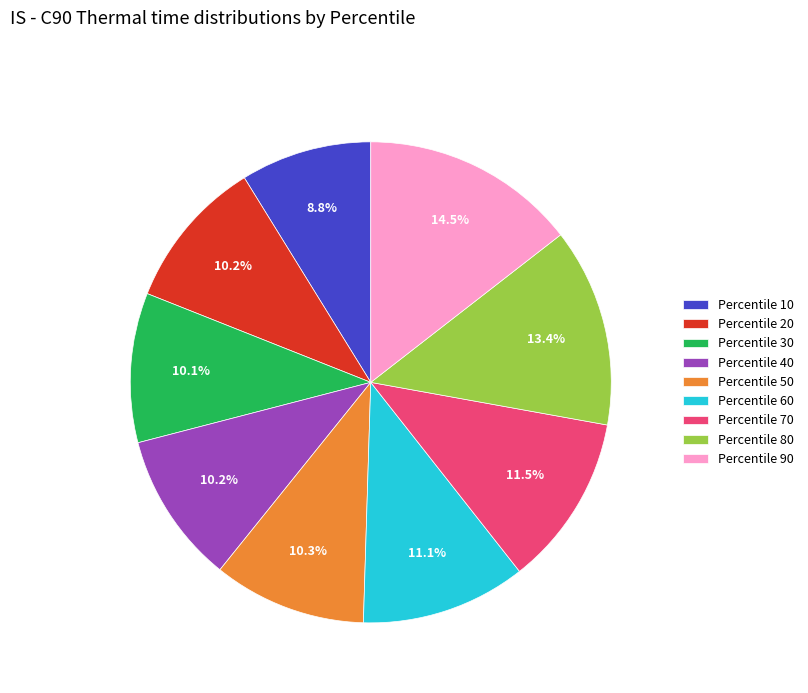

What is the ratio of the value at Percentile 20 to the value at Percentile 90?

0.7